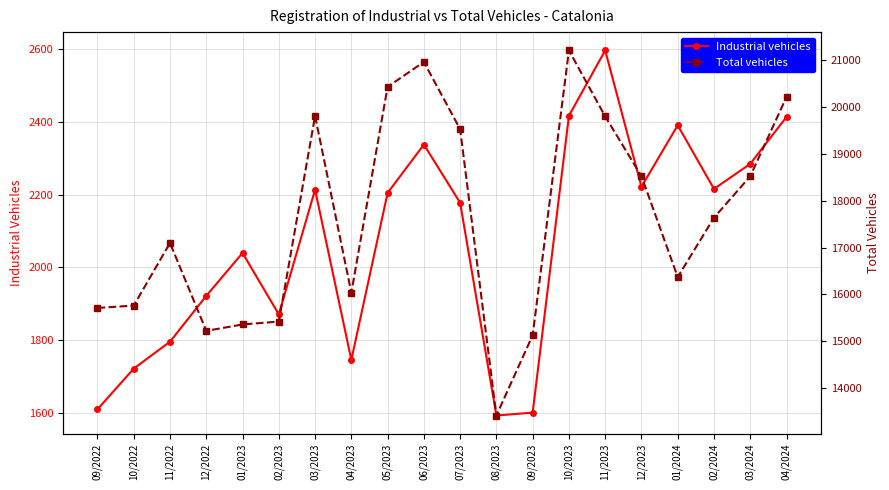

How many data points in Total vehicles are less than 17637?

10